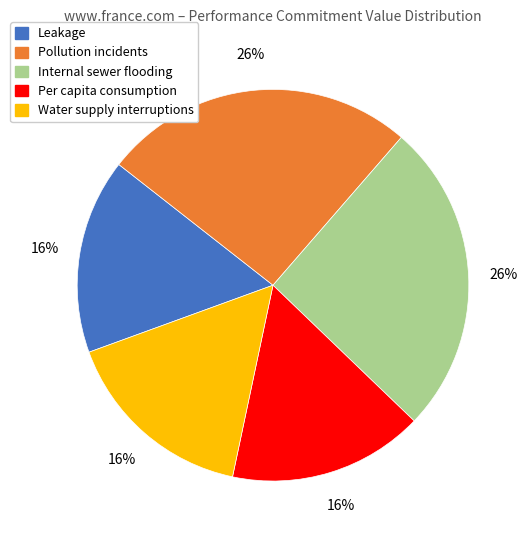

Combined, do Water supply interruptions and Leakage account for over 50%?

No